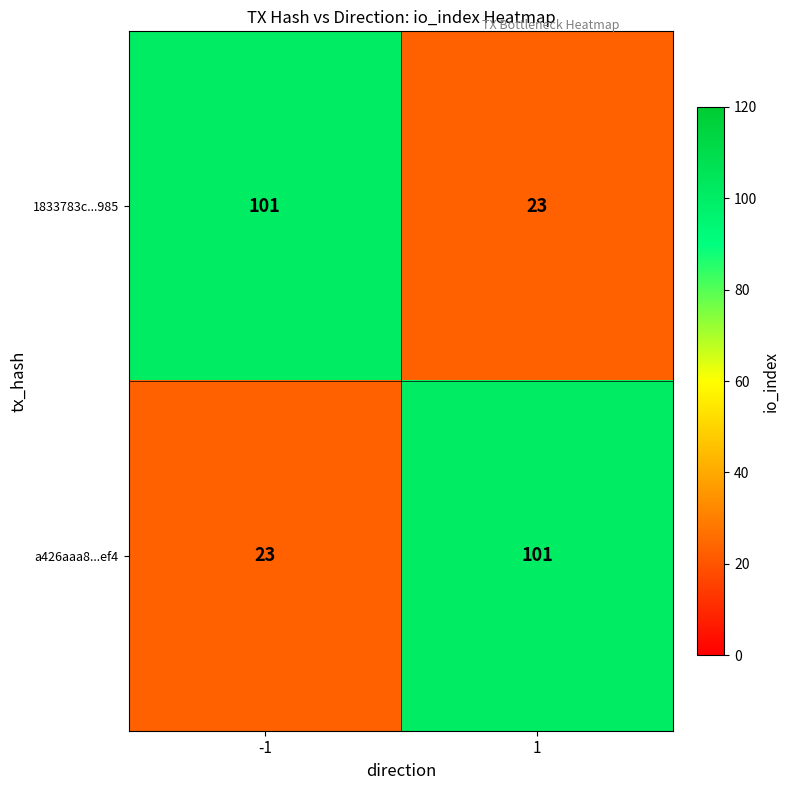

What is the sum of all 1833783c...985 values?

124